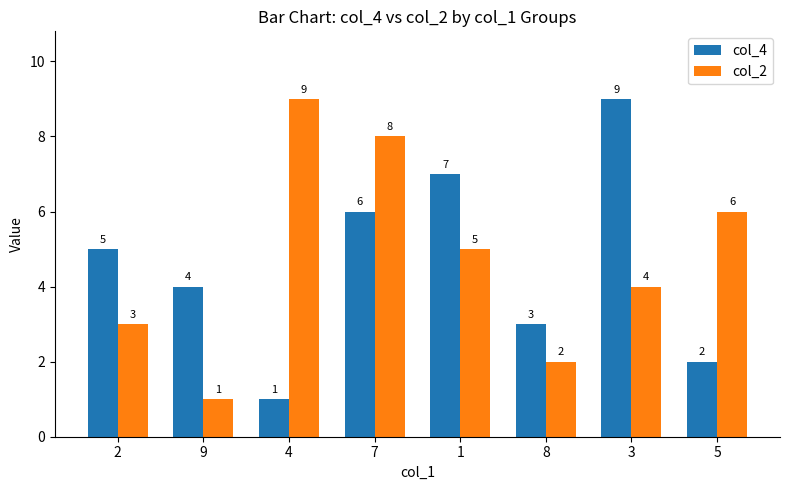

What is the value of the col_4 bar at the 4th from the left?

6